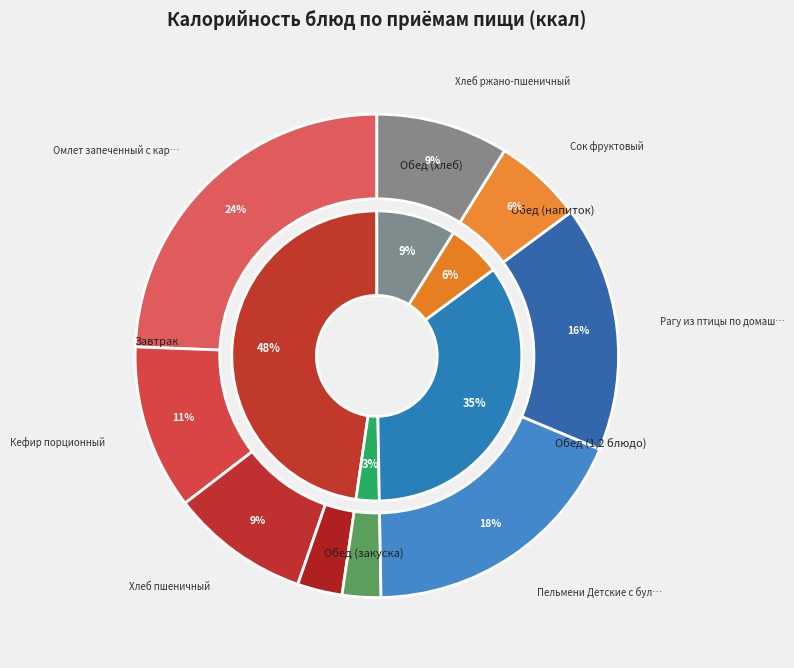

To the nearest percent, what portion does Пельмени Детские с бульоном и зеленью represent?

18%